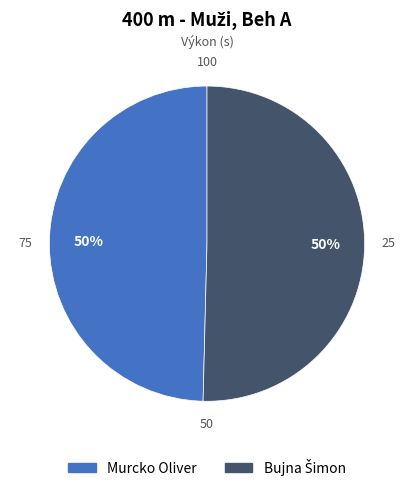

To the nearest percent, what percentage of the pie is Murcko Oliver?

50%